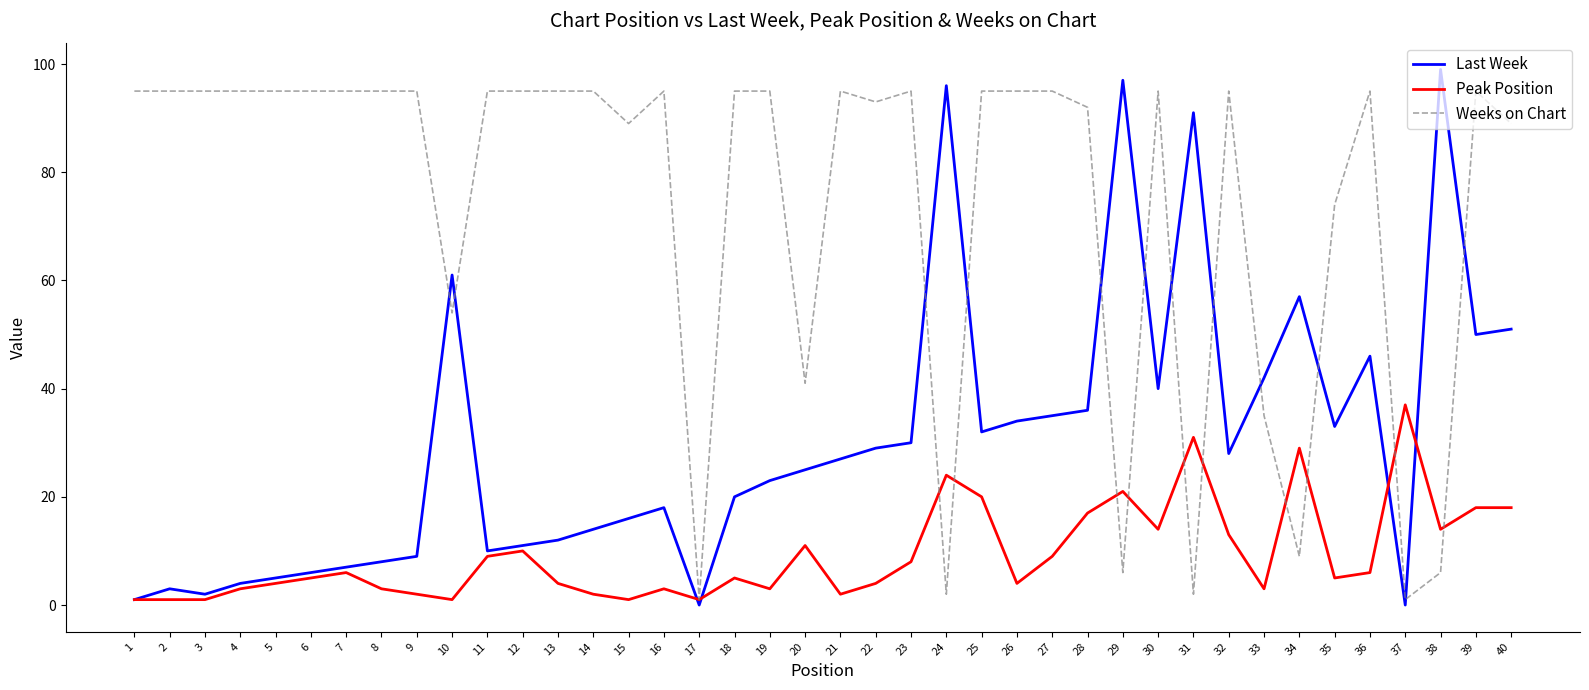

Which series has the largest range (max minus min)?

Last Week